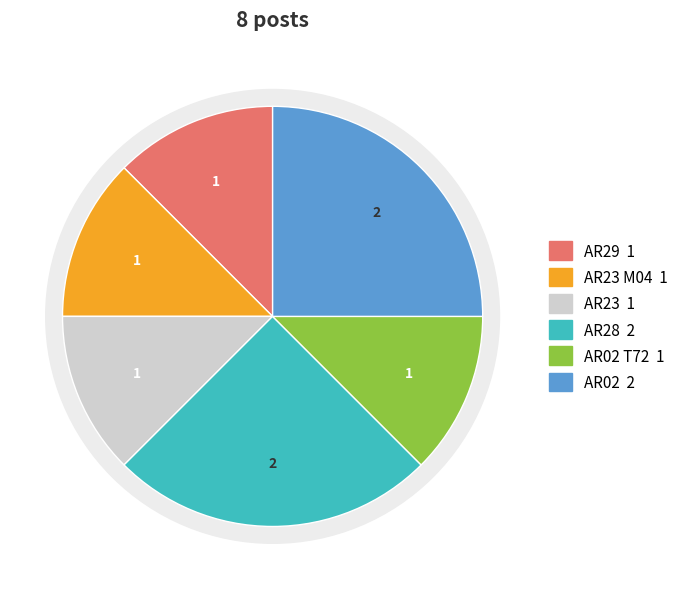

Do AR29 and AR02 together represent more than half of the pie?

No